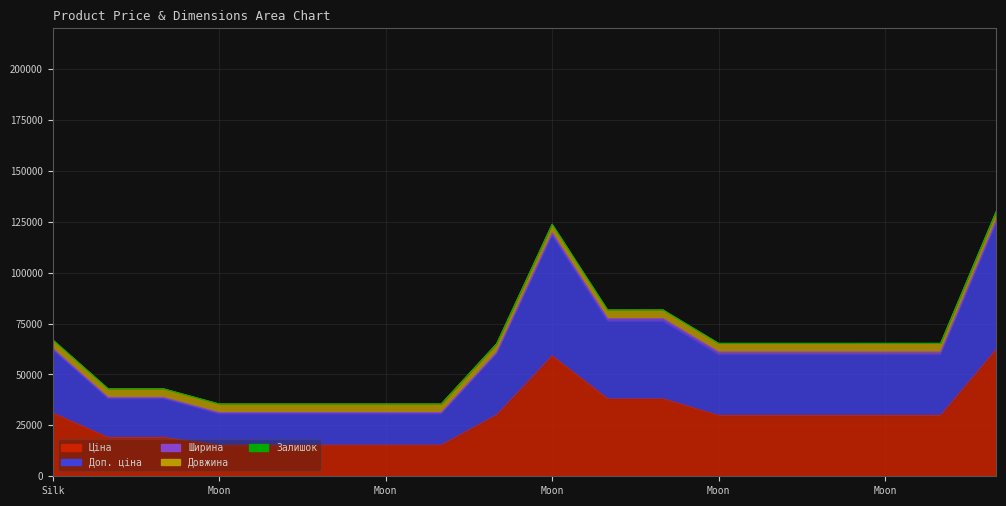

What is the average value of the Ширина series?

1048.5